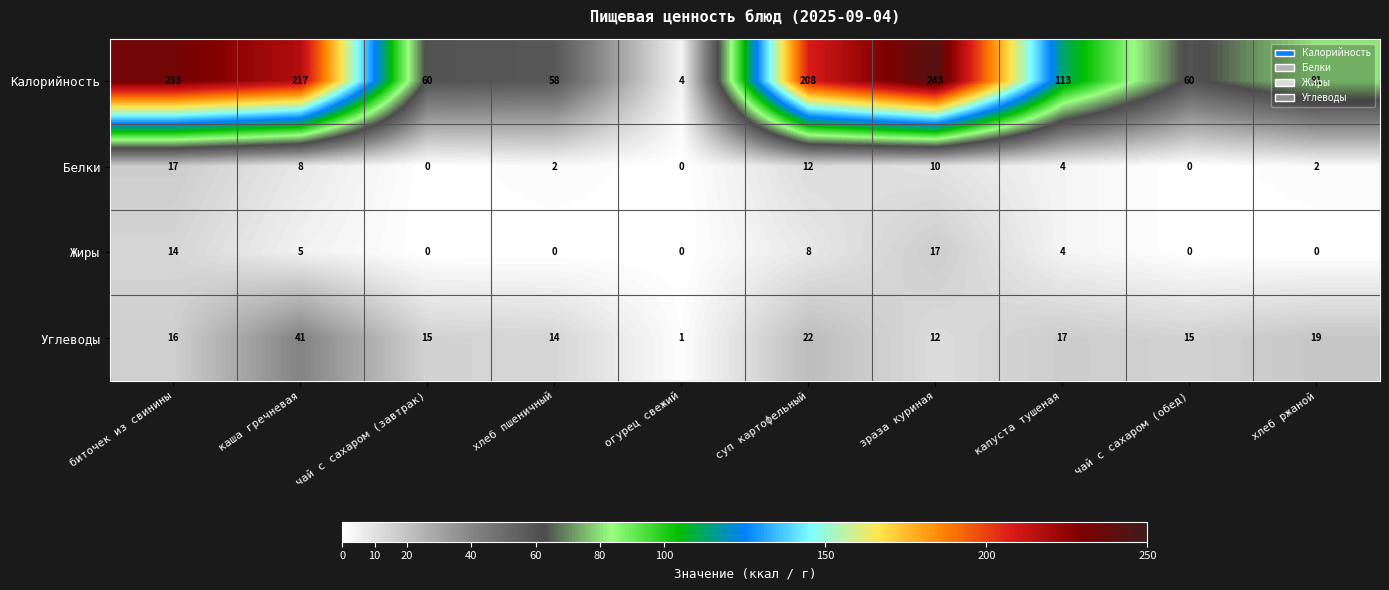

Which series has the largest range (max minus min)?

Калорийность